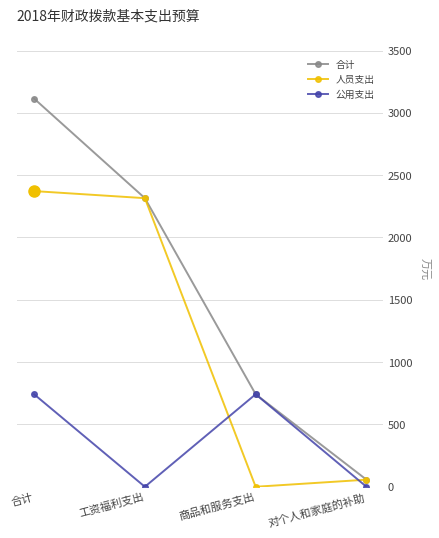

Which series has the largest range (max minus min)?

合计